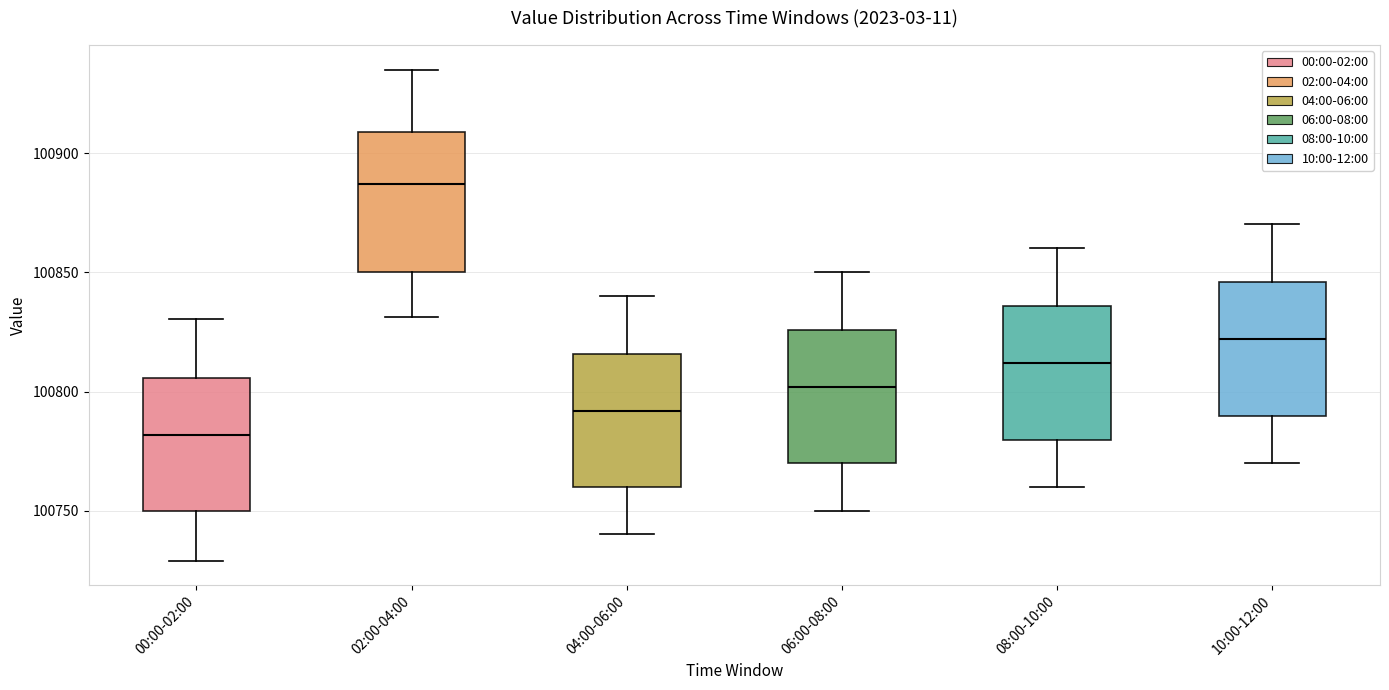

Reading left to right, transcribe this box plot: for each box, give where its median line is, the range the box spans, and where its two whiskers end, as read against the y-axis. The values are not printed on the chart, so give them approximately, as read against the axis.

00:00-02:00: median 100780, box 100750 to 100805, whiskers 100730 to 100830
02:00-04:00: median 100885, box 100850 to 100910, whiskers 100830 to 100935
04:00-06:00: median 100790, box 100760 to 100815, whiskers 100740 to 100840
06:00-08:00: median 100800, box 100770 to 100825, whiskers 100750 to 100850
08:00-10:00: median 100810, box 100780 to 100835, whiskers 100760 to 100860
10:00-12:00: median 100820, box 100790 to 100845, whiskers 100770 to 100870